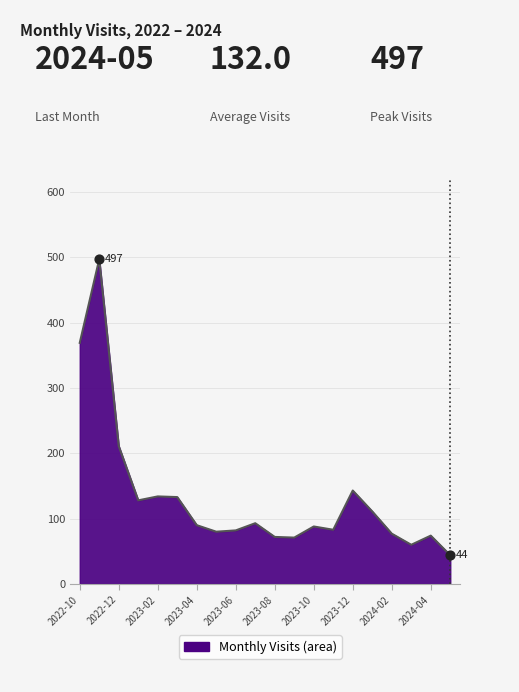

What is the smallest value displayed?

44